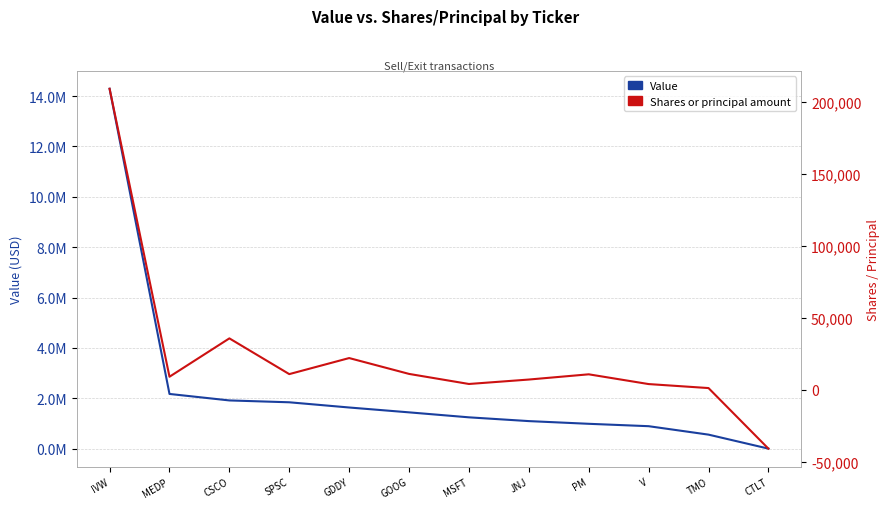

Is it true that Shares or principal amount equals 1098 at TMO?

True